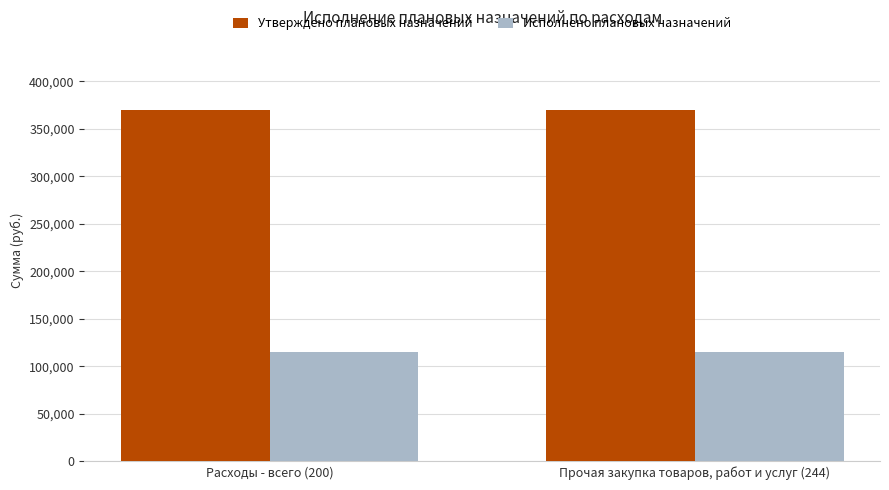

What is the lowest value of the Утверждено плановых назначений series?

369920.7